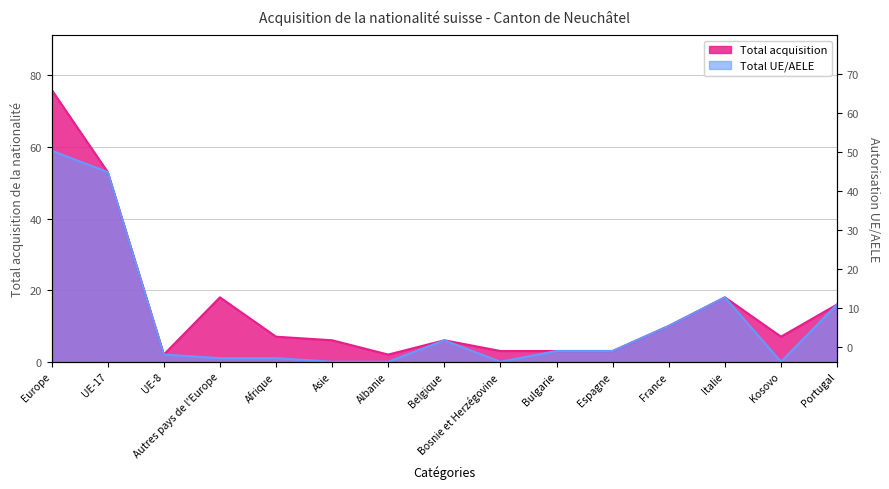

What position from the right is Espagne?

5